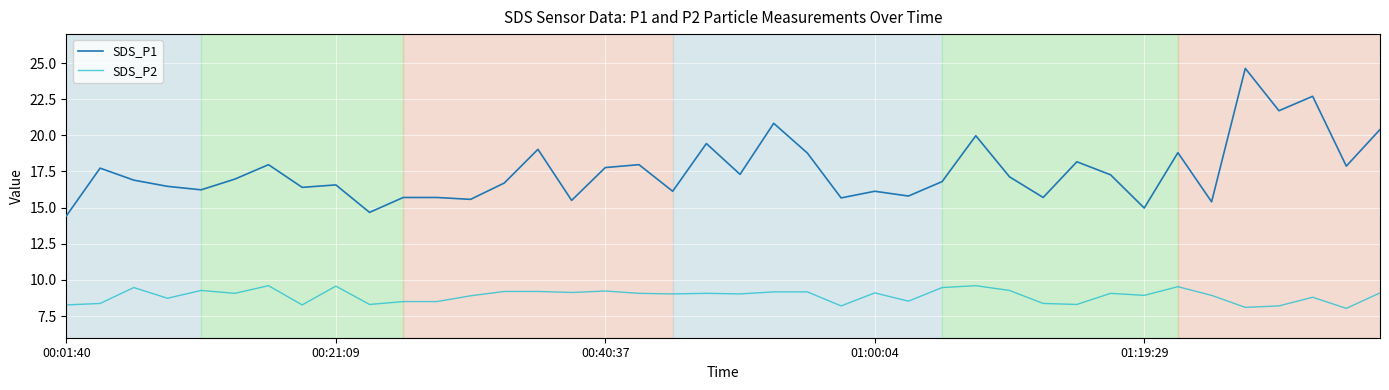

What is the difference between the maximum and minimum values in the SDS_P2 series?

1.6